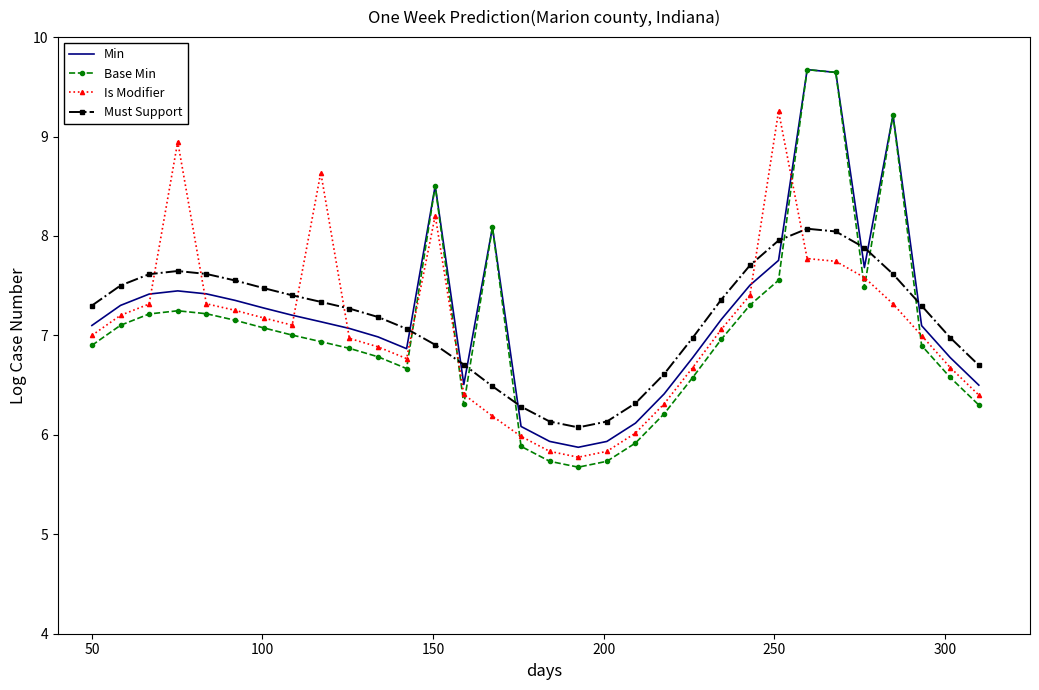

How many times do Must Support and Is Modifier cross each other?

8